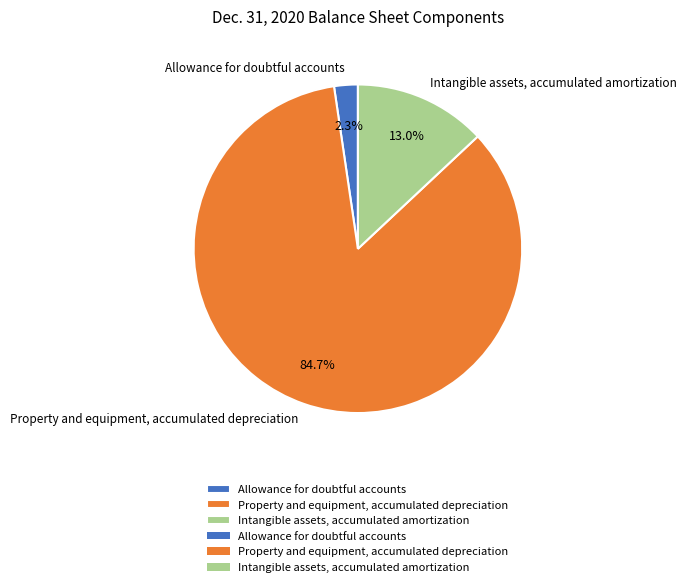

Which category has the biggest portion of the pie?

Property and equipment, accumulated depreciation